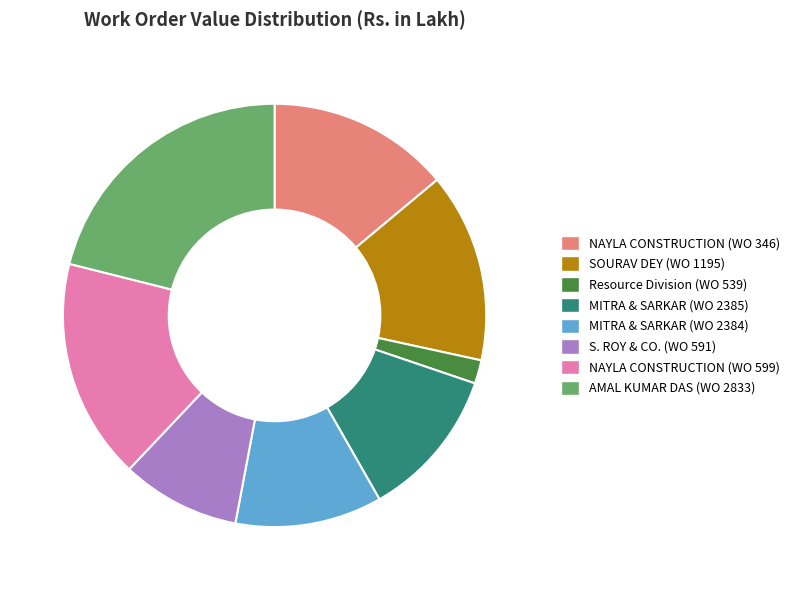

What is the largest slice in the pie chart?

AMAL KUMAR DAS (WO 2833)